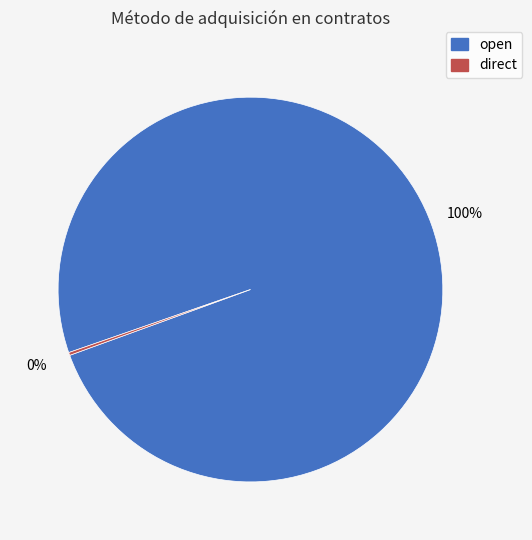

To the nearest percent, what percentage of the pie is open?

100%